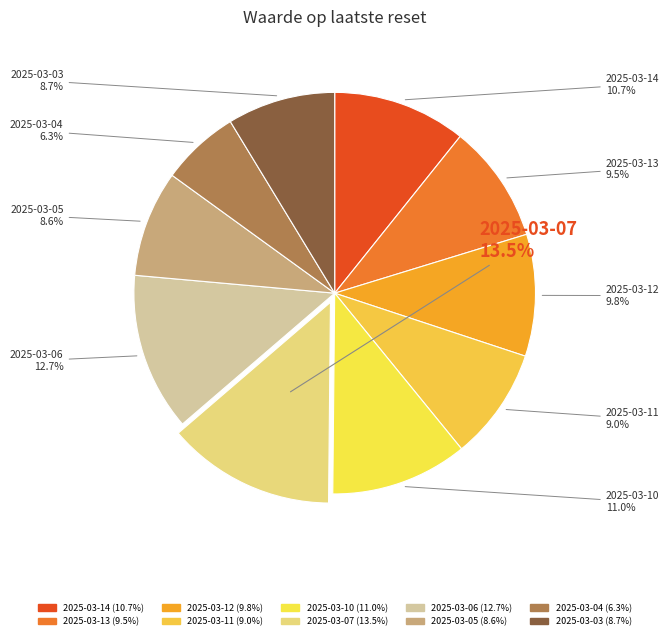

Count the number of slices in the pie.

10